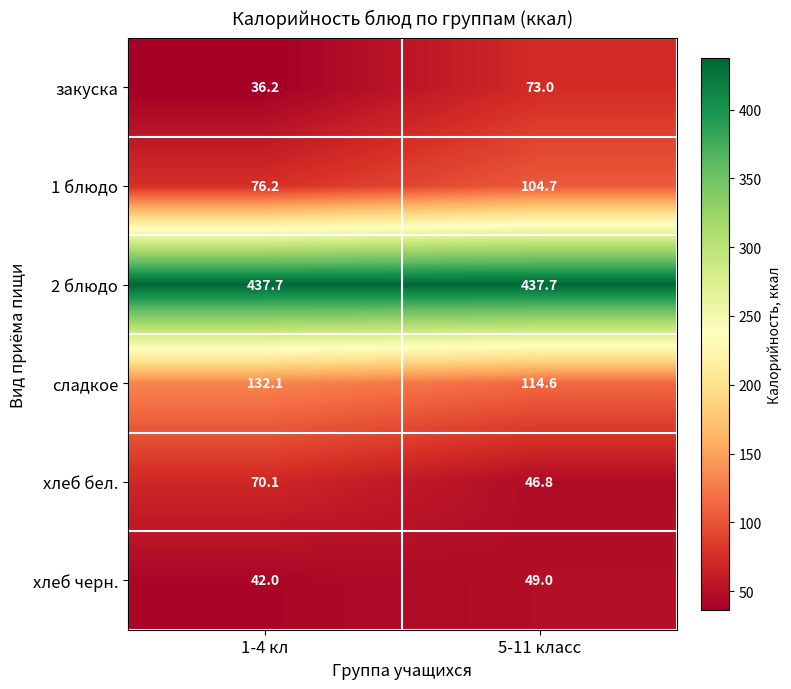

Reading left to right, what are all the values shown in this chart?

закуска: 1-4 кл=36.2	5-11 класс=73.0
1 блюдо: 1-4 кл=76.2	5-11 класс=104.7
2 блюдо: 1-4 кл=437.7	5-11 класс=437.7
сладкое: 1-4 кл=132.1	5-11 класс=114.6
хлеб бел.: 1-4 кл=70.1	5-11 класс=46.8
хлеб черн.: 1-4 кл=42.0	5-11 класс=49.0